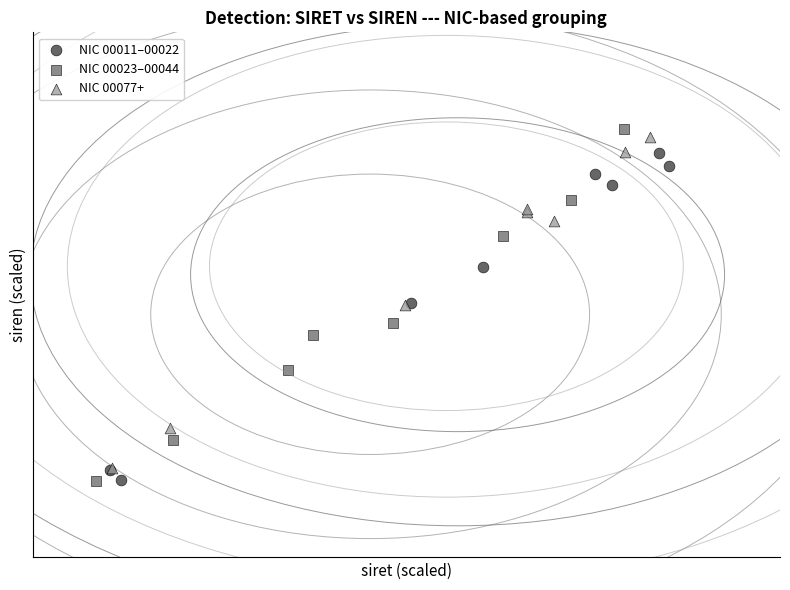

What are all the series names shown in the legend?

NIC 00011–00022, NIC 00023–00044, NIC 00077+